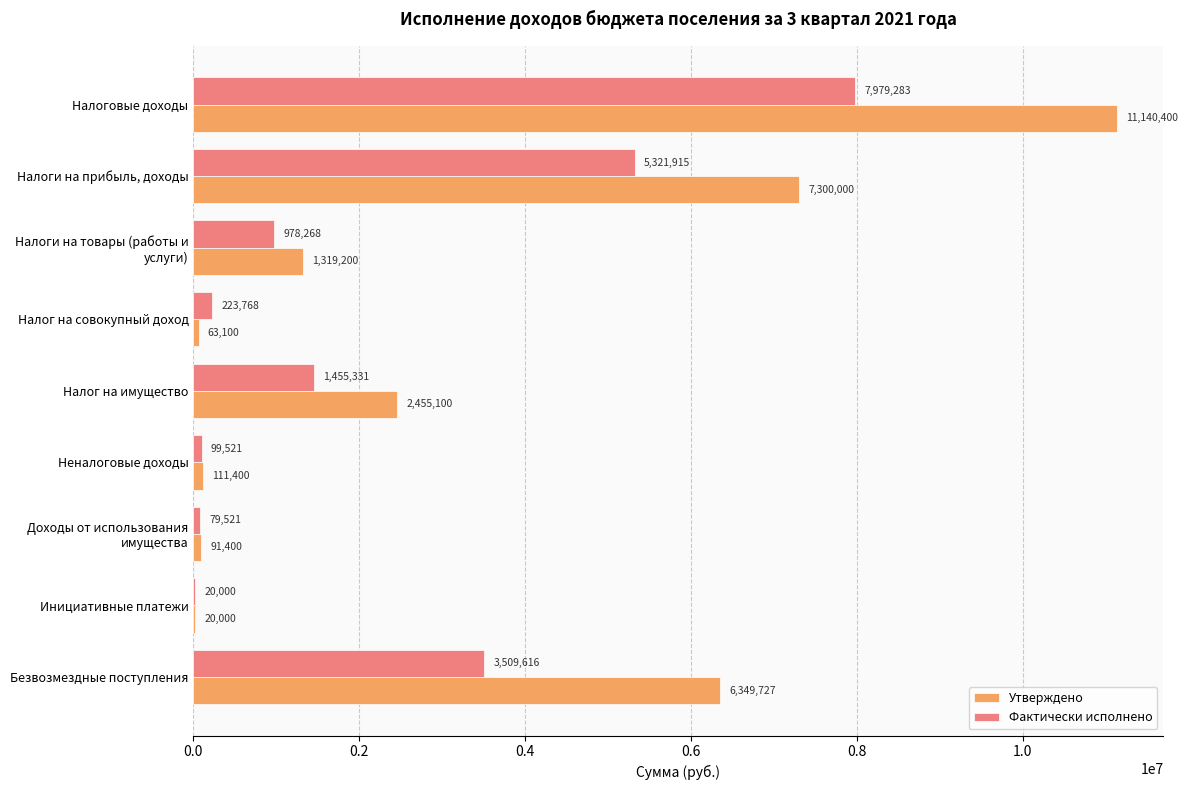

Is it true that Фактически исполнено equals 1455330.9 at Налог на имущество?

True